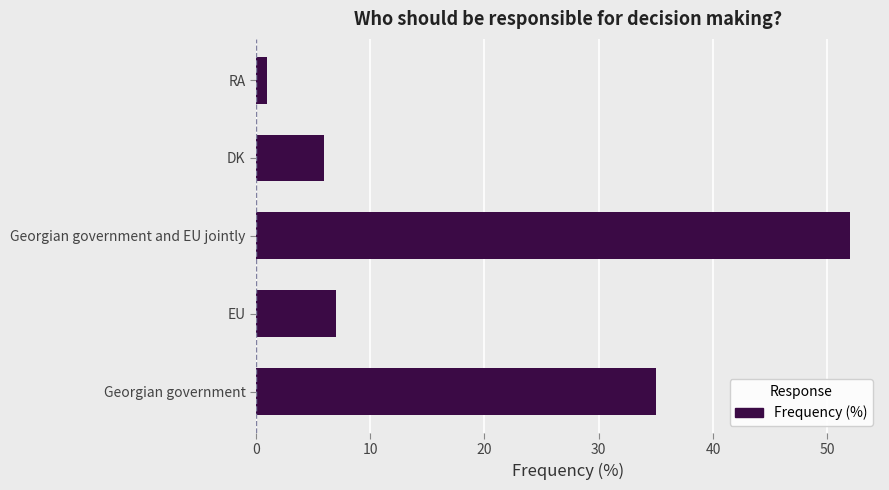

What is the difference between the second highest and minimum values?

34